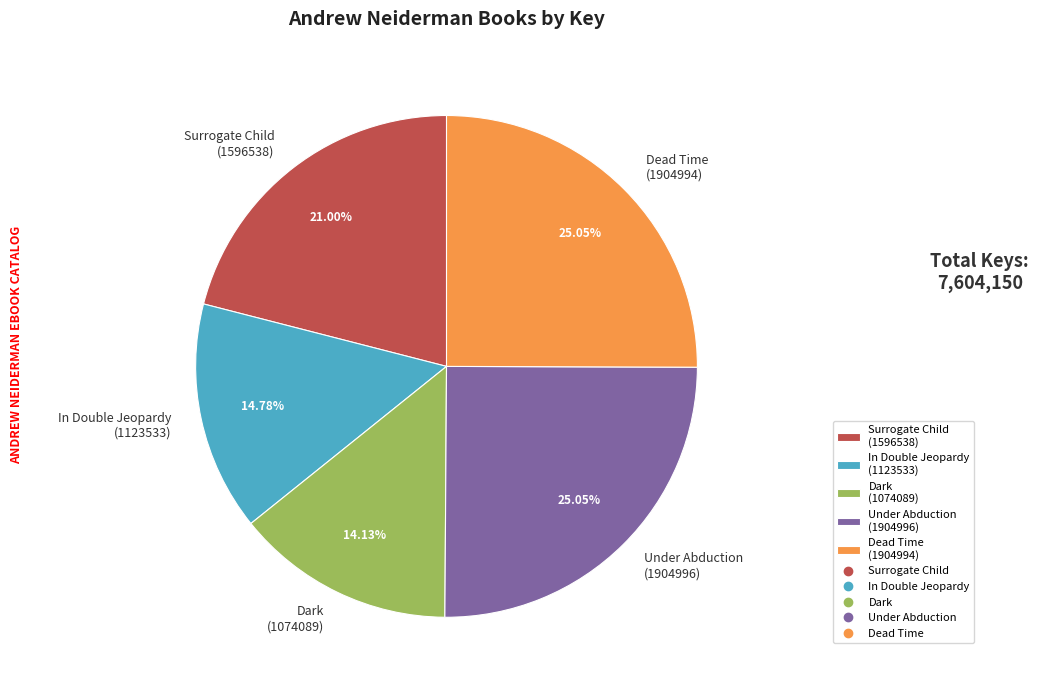

Is the sum of Dead Time (1904994) and In Double Jeopardy (1123533) greater than half?

No